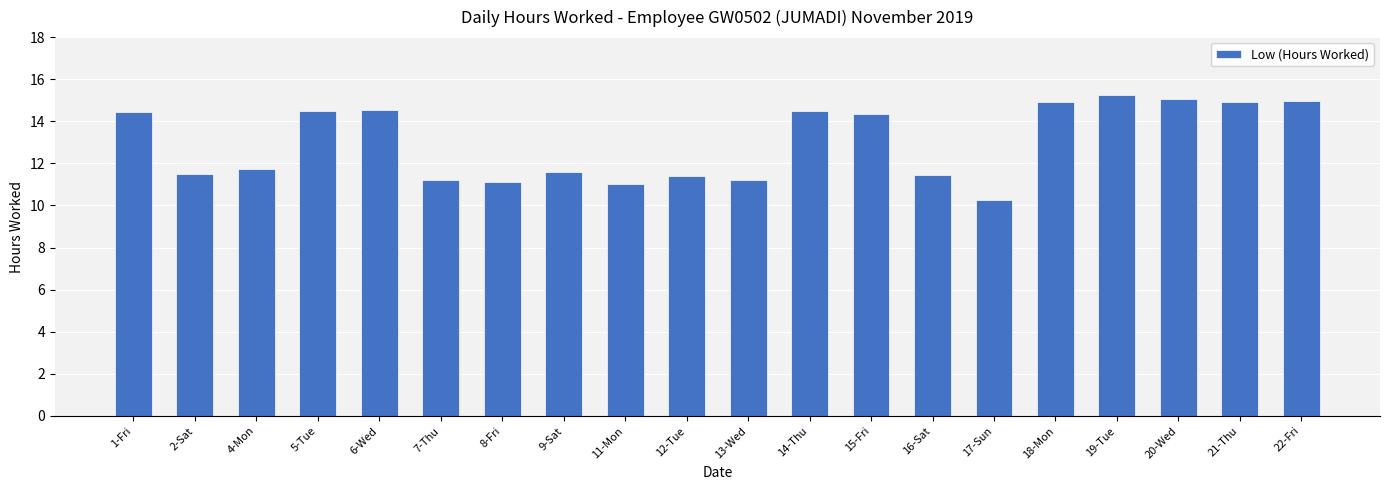

What is the label of the 13th bar from the left?

15-Fri